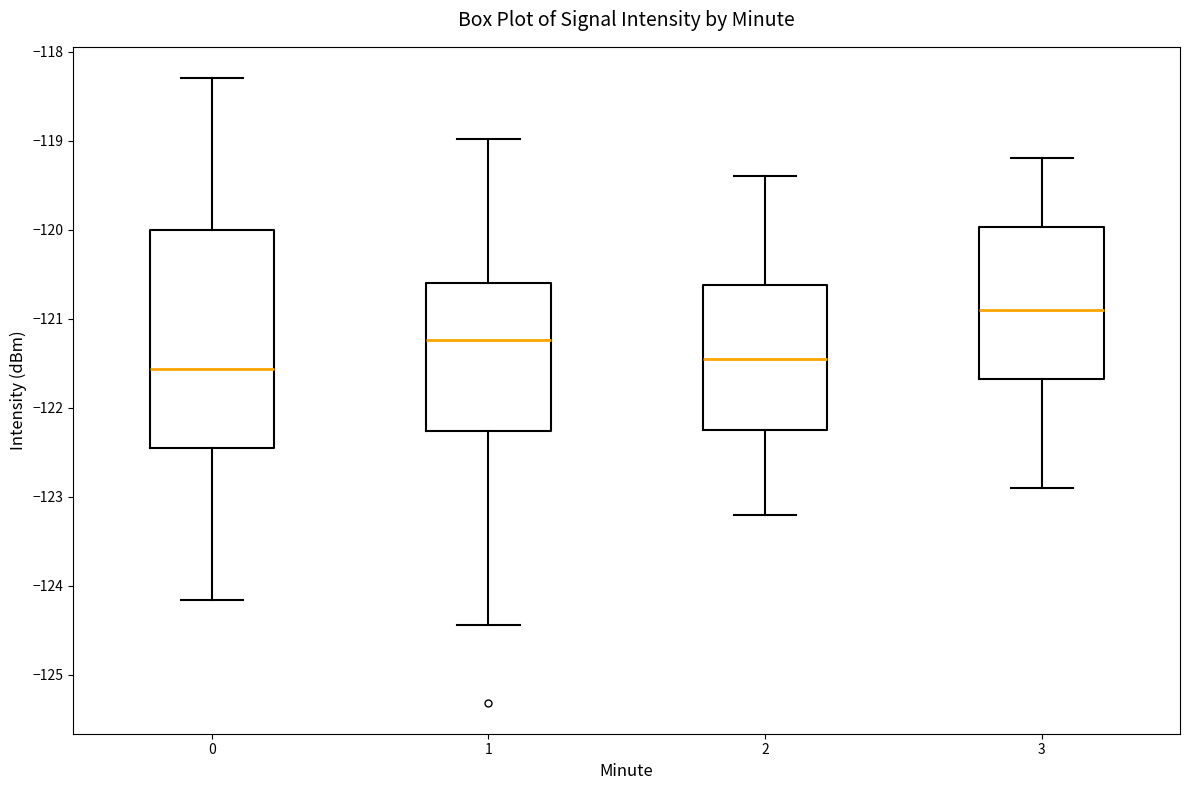

Reading left to right, read every box against the y-axis: the position of its median line, the range the box covers, and the ends of its whiskers. The values are not printed on the chart, so give them approximately, as read against the axis.

0: median -121.6, box -122.5 to -120.0, whiskers -124.2 to -118.3
1: median -121.2, box -122.3 to -120.6, whiskers -124.4 to -119.0
2: median -121.4, box -122.2 to -120.6, whiskers -123.2 to -119.4
3: median -120.9, box -121.7 to -120.0, whiskers -122.9 to -119.2